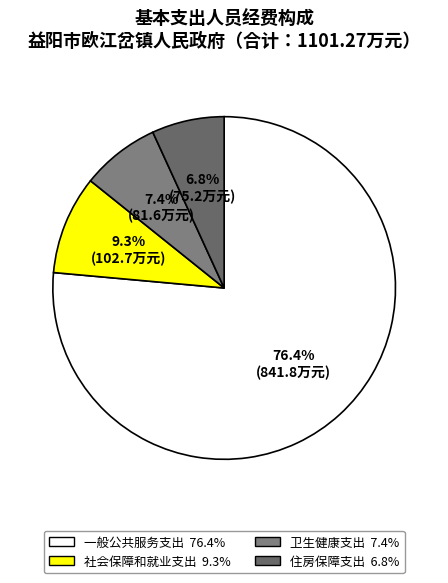

True or false: 住房保障支出 accounts for 21% of the total.

False